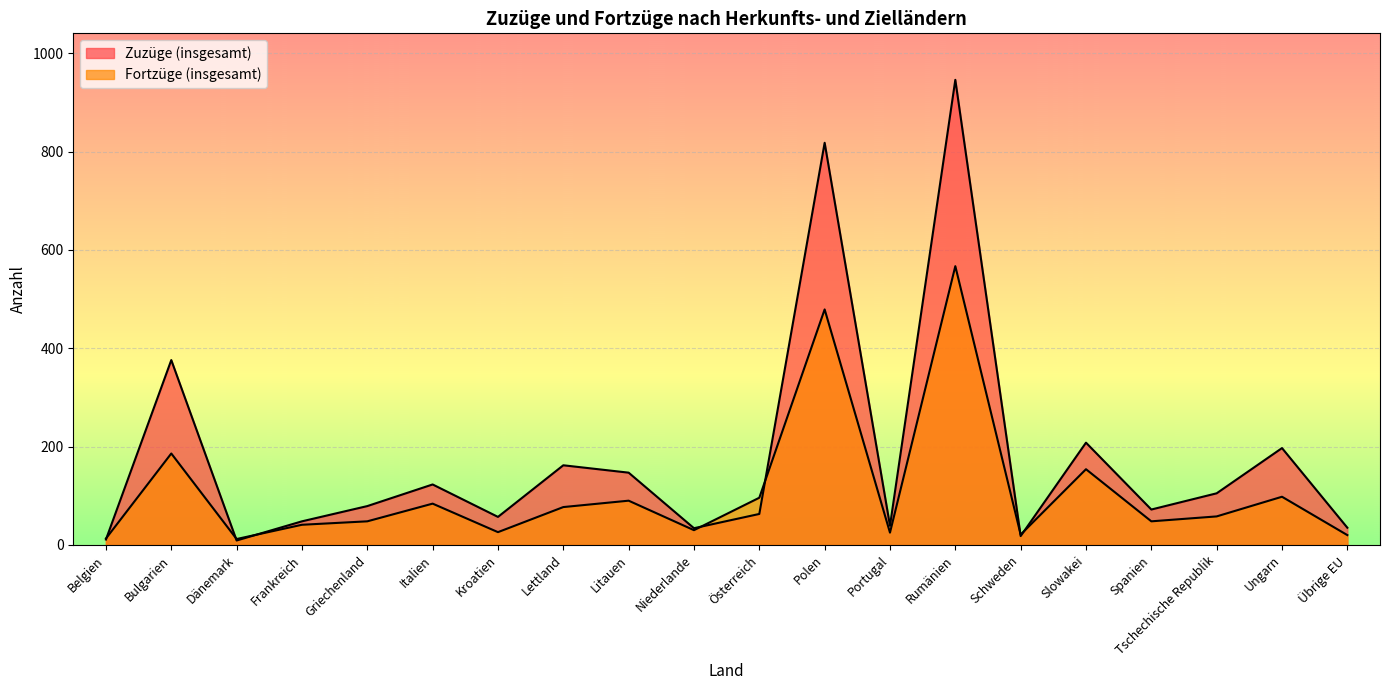

The value of Zuzüge (insgesamt) at Dänemark is 9. True or false?

True